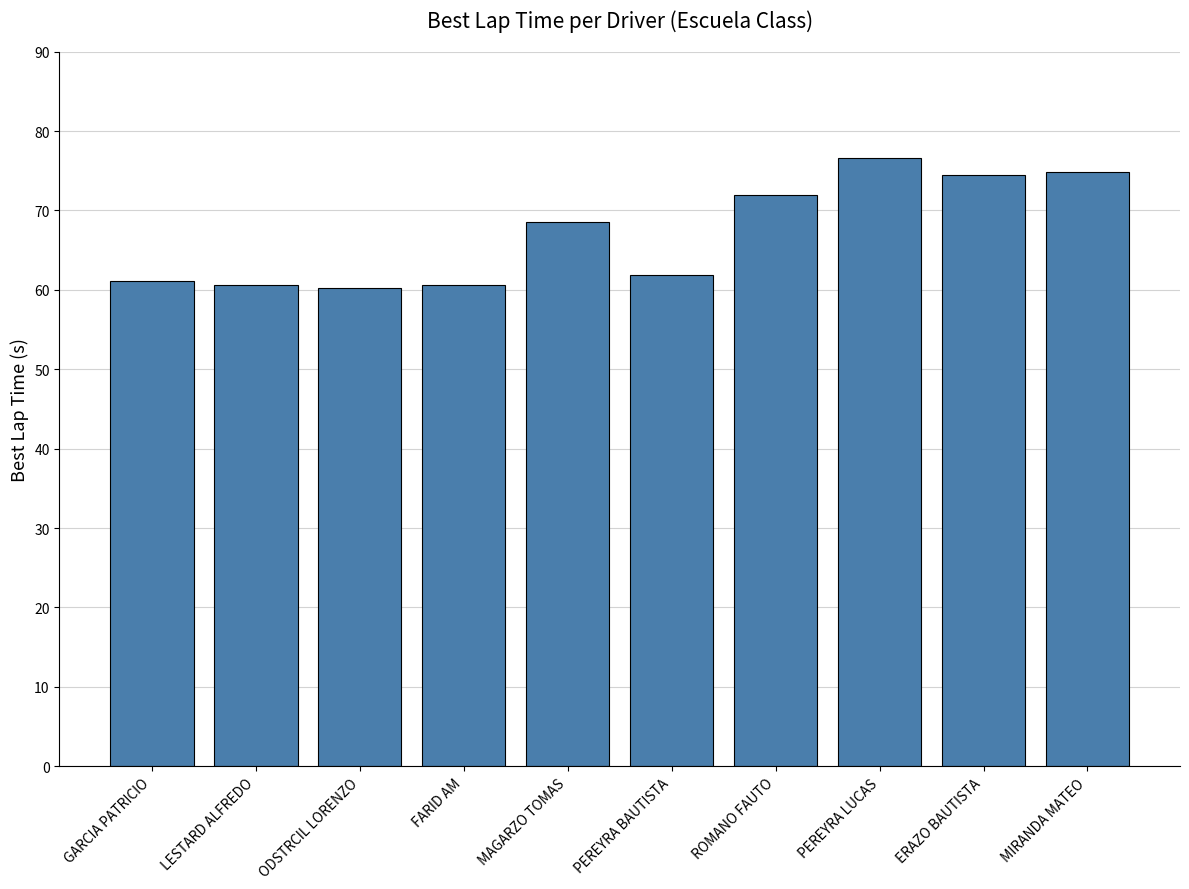

What is the label of the 3rd bar from the left?

ODSTRCIL LORENZO